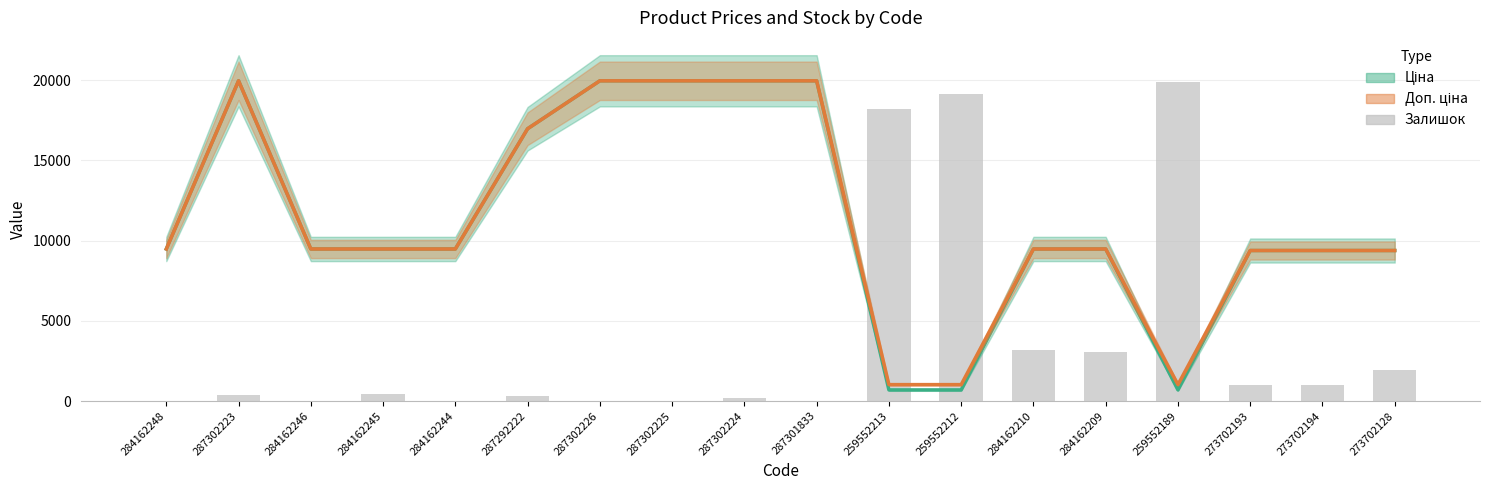

How many bars are there in total?

18